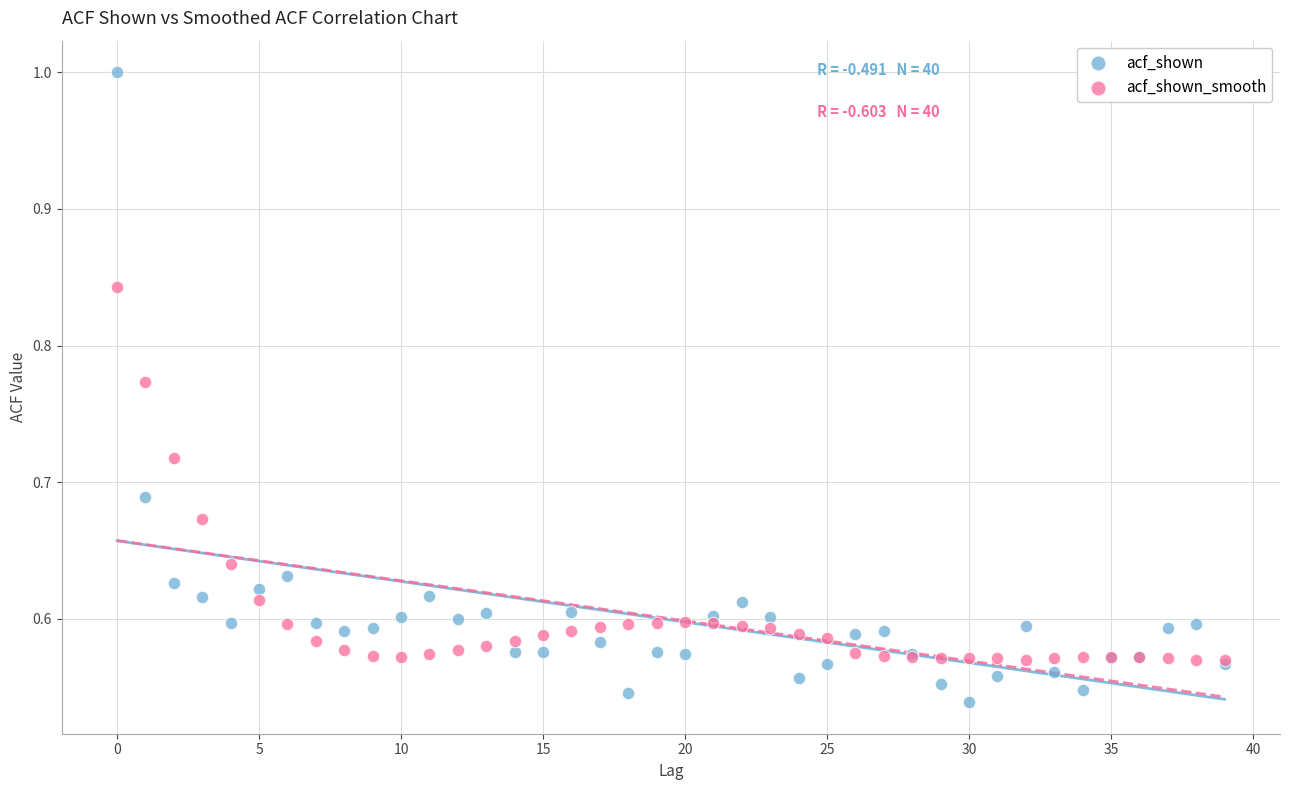

What are all the series names shown in the legend?

acf_shown, acf_shown_smooth